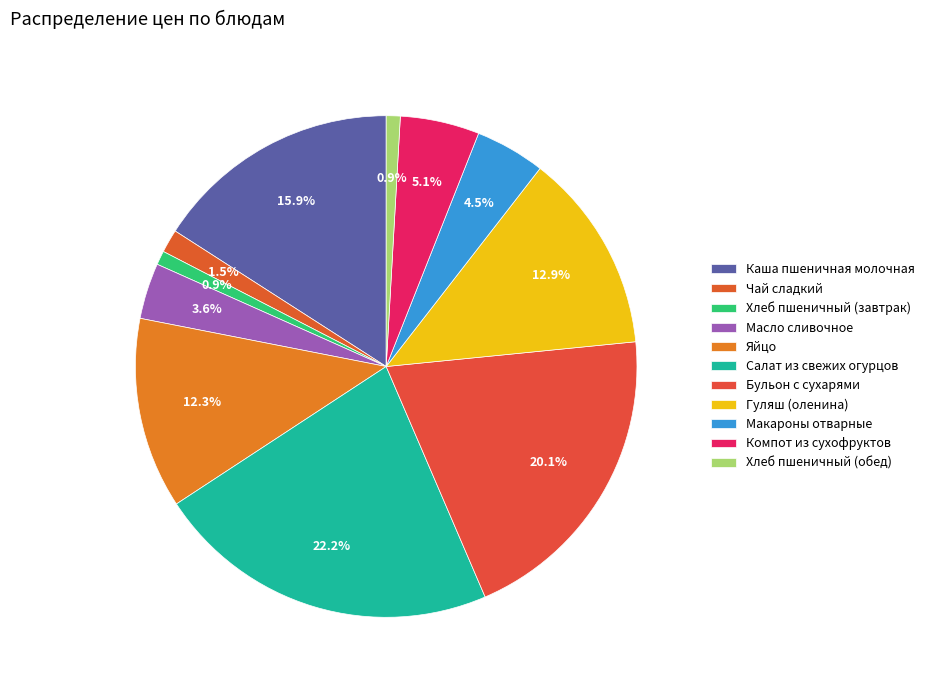

Does Яйцо account for over 50% of the chart?

No